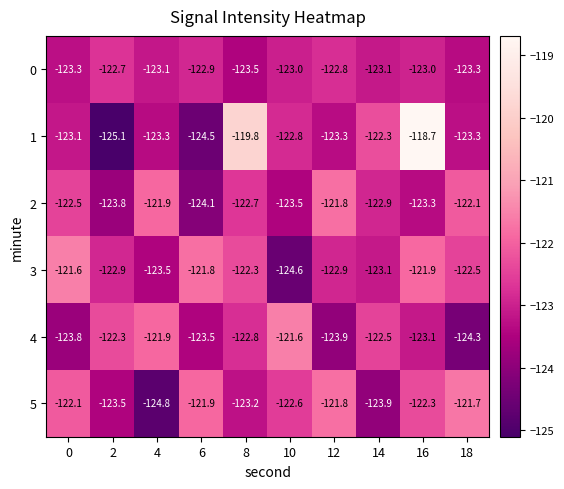

Rank the series at 0 from highest to lowest value.

3, 5, 2, 1, 0, 4